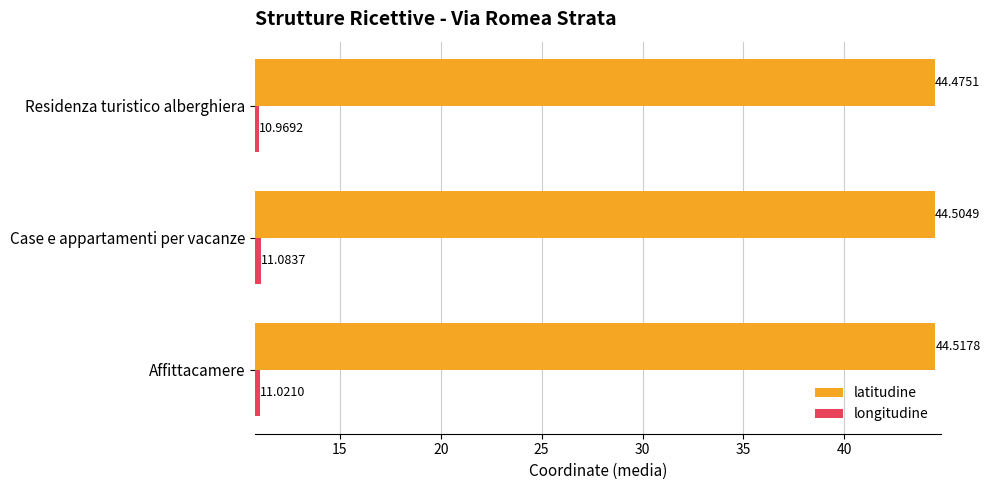

List the labels in order of latitudine value, largest first.

Affittacamere, Case e appartamenti per vacanze, Residenza turistico alberghiera